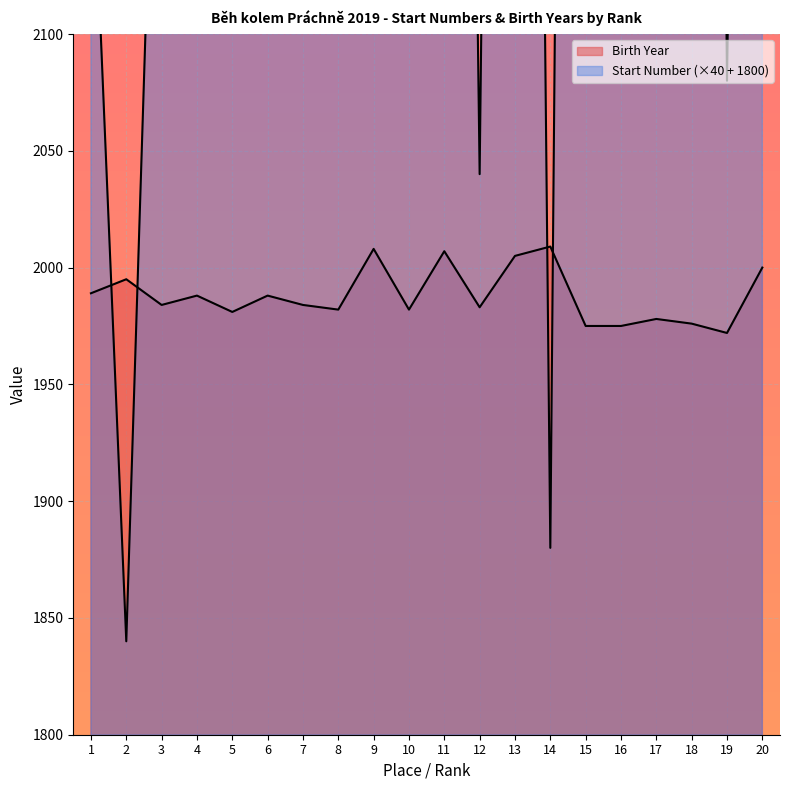

At which category does the chart reach its minimum across all series?

2